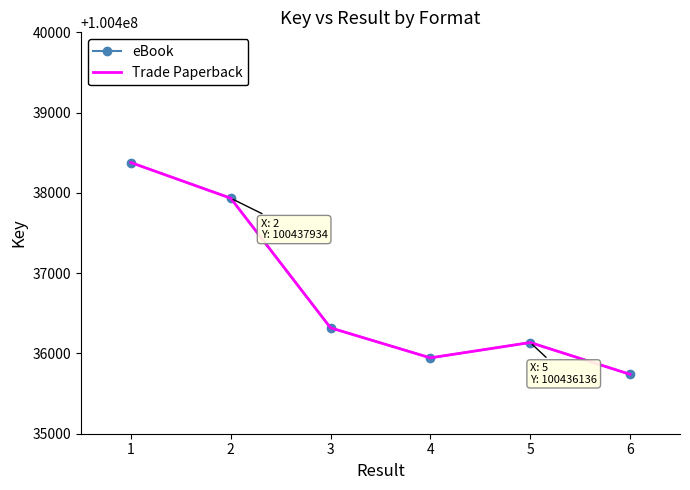

Reading right to left, list all the values displayed in this chart.

eBook: 100435740	100436136	100435945	100436319	100437934	100438378
Trade Paperback: 100435740	100436136	100435945	100436319	100437934	100438378